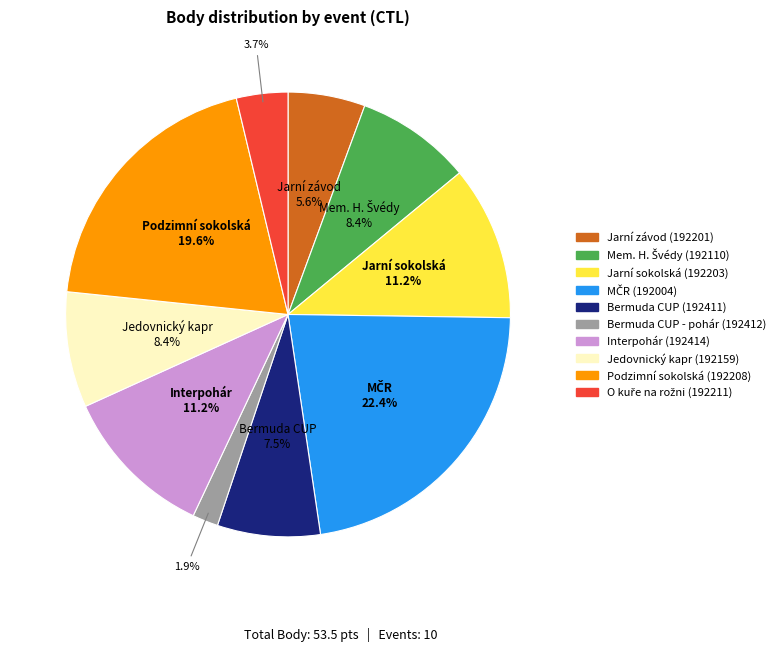

Does any single category account for the majority?

No